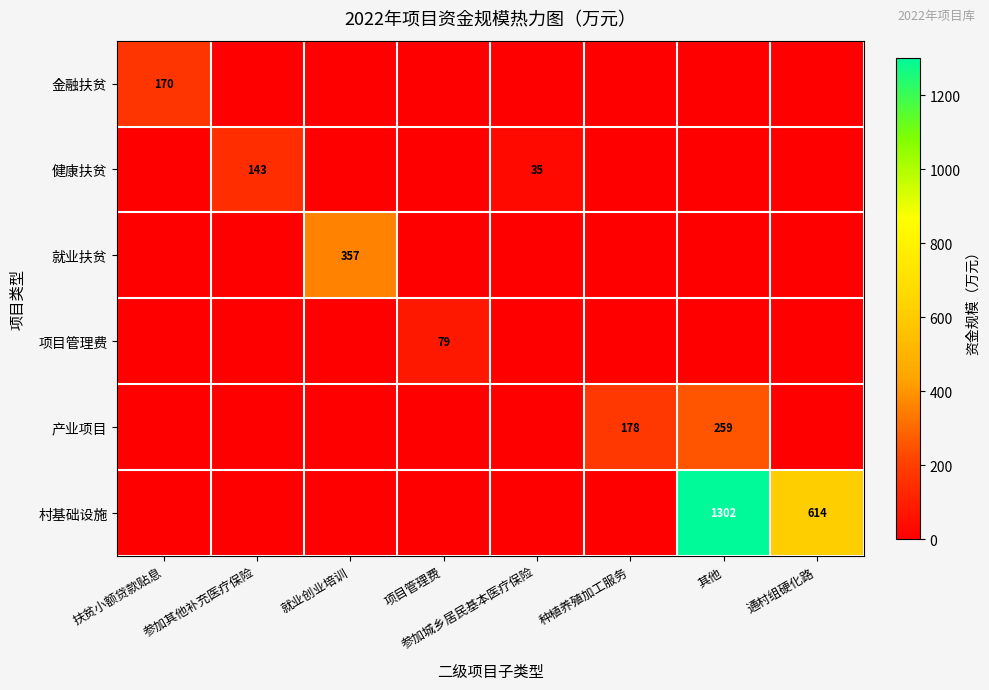

Is it true that 健康扶贫 equals 35 at 参加城乡居民基本医疗保险?

True